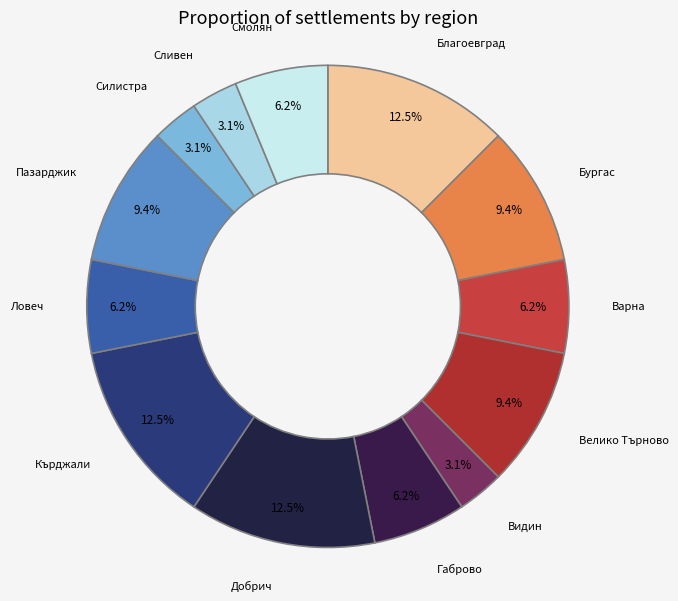

Count the number of slices in the pie.

13